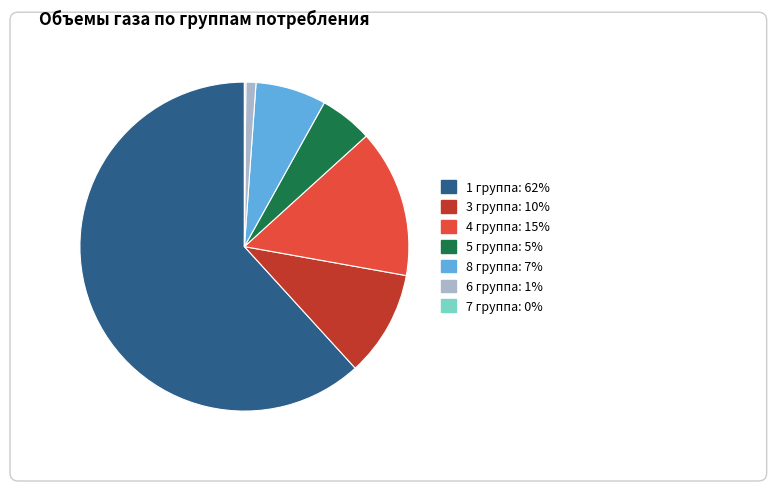

What is the majority slice?

1 группа